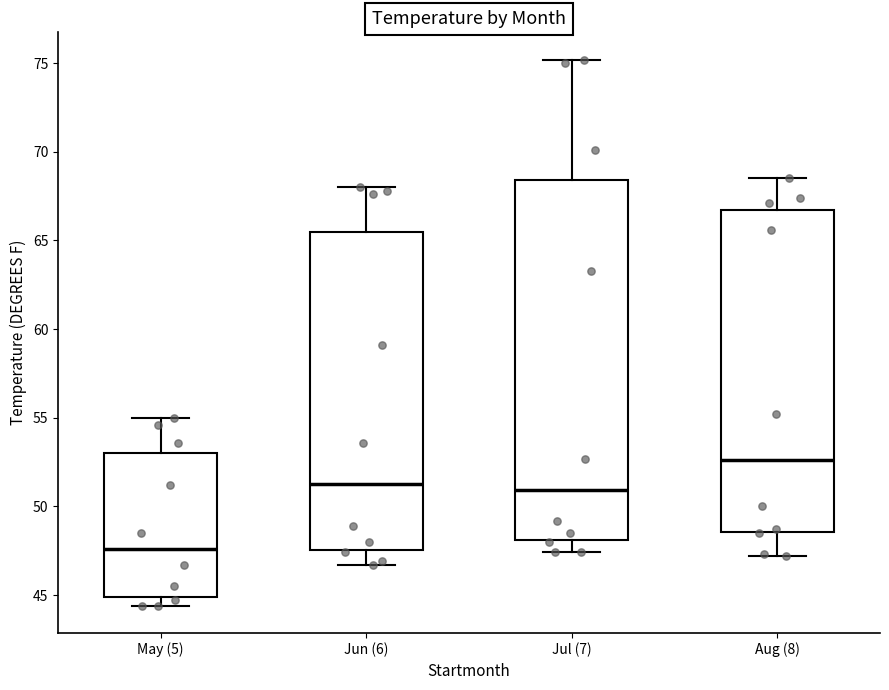

Reading left to right, read every box against the y-axis: the position of its median line, the range the box covers, and the ends of its whiskers. The values are not printed on the chart, so give them approximately, as read against the axis.

May (5): median 47.5, box 45.0 to 53.0, whiskers 44.5 to 55.0
Jun (6): median 51.5, box 47.5 to 65.5, whiskers 46.5 to 68.0
Jul (7): median 51.0, box 48.0 to 68.5, whiskers 47.5 to 75.0
Aug (8): median 52.5, box 48.5 to 66.5, whiskers 47.0 to 68.5